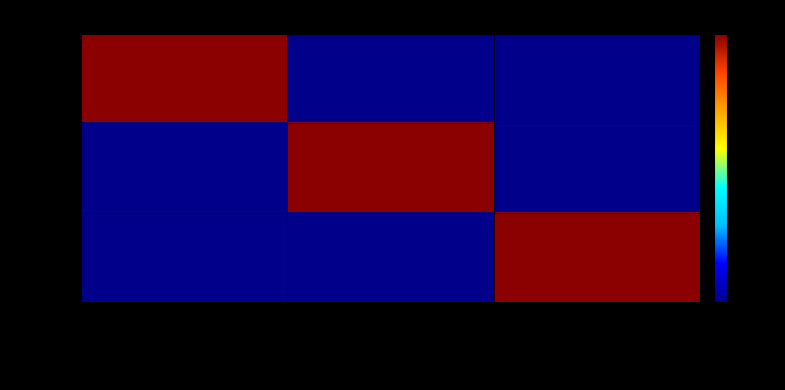

At how many categories does at least one series exceed 0?

3